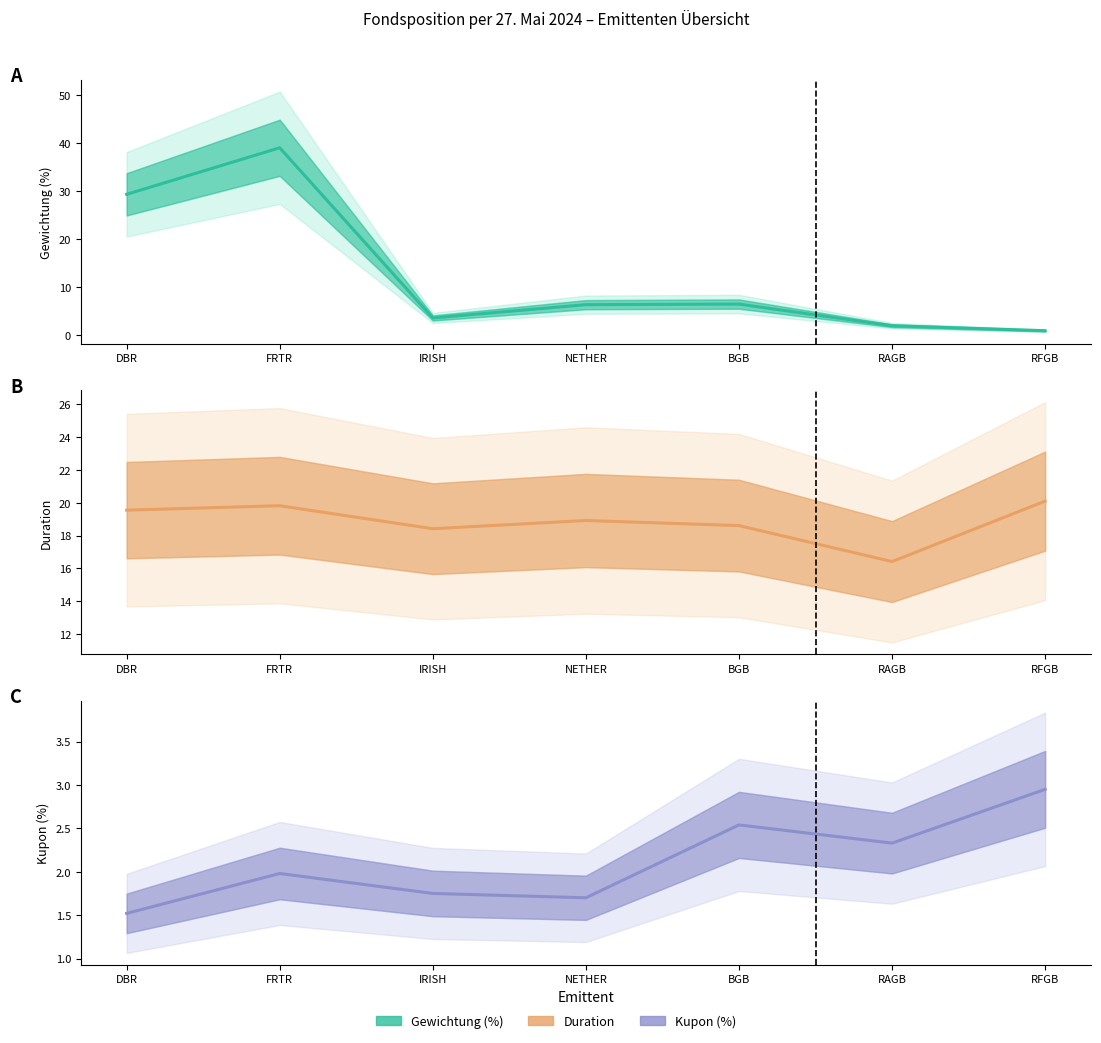

Between RAGB and RFGB, which is larger?

RAGB